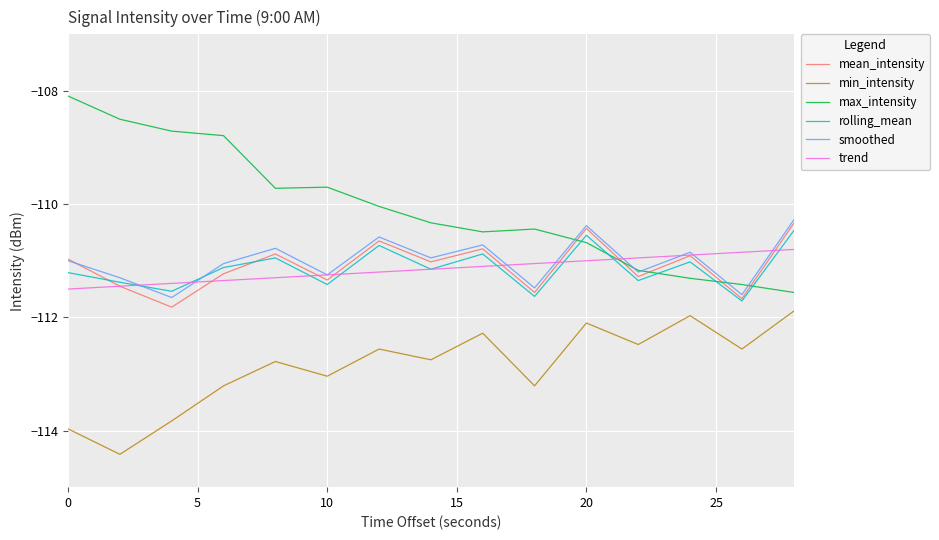

True or false: max_intensity and trend intersect in this chart.

True